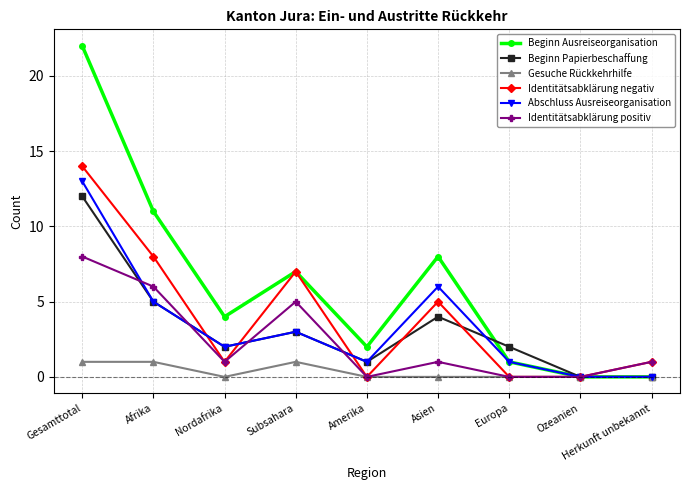

What is the value of the Gesuche Rückkehrhilfe point at the 4th from the left?

1